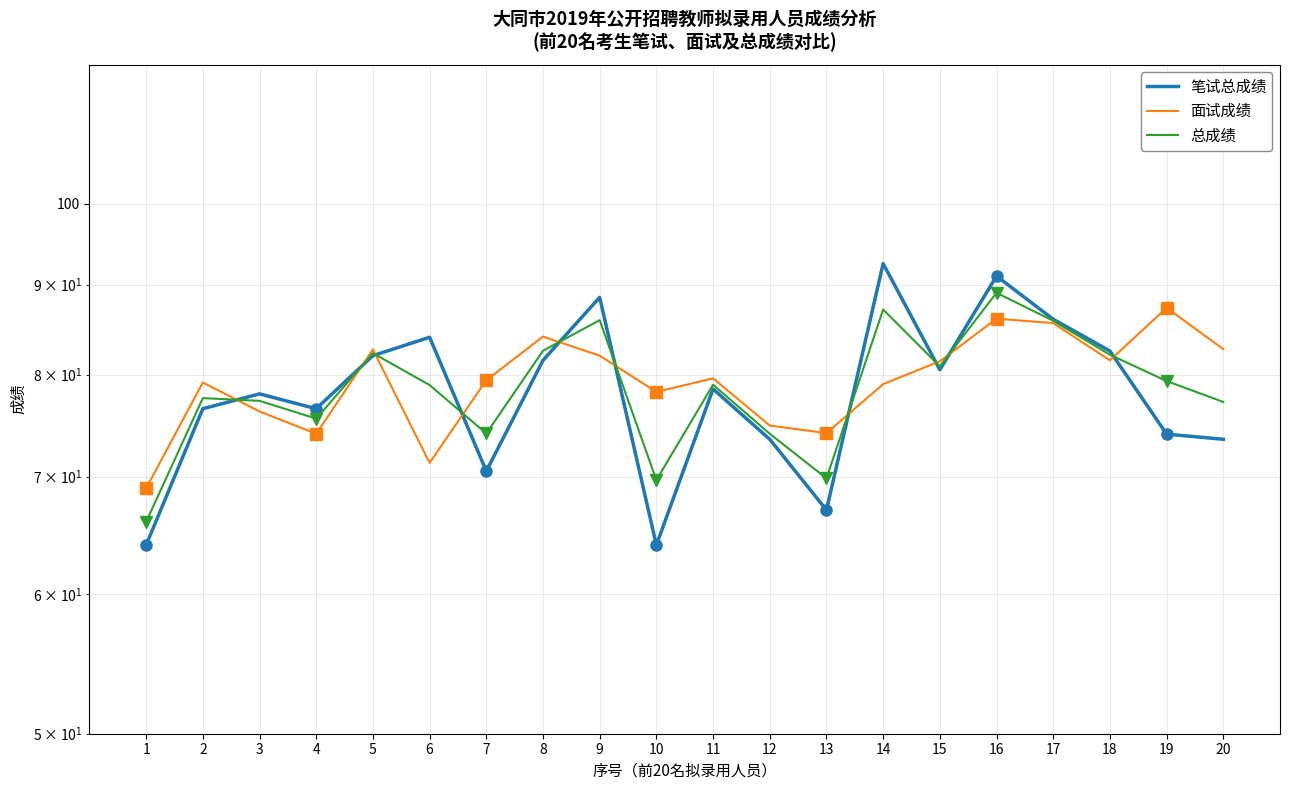

List the series in order of their overall mean, lowest first.

笔试总成绩, 总成绩, 面试成绩